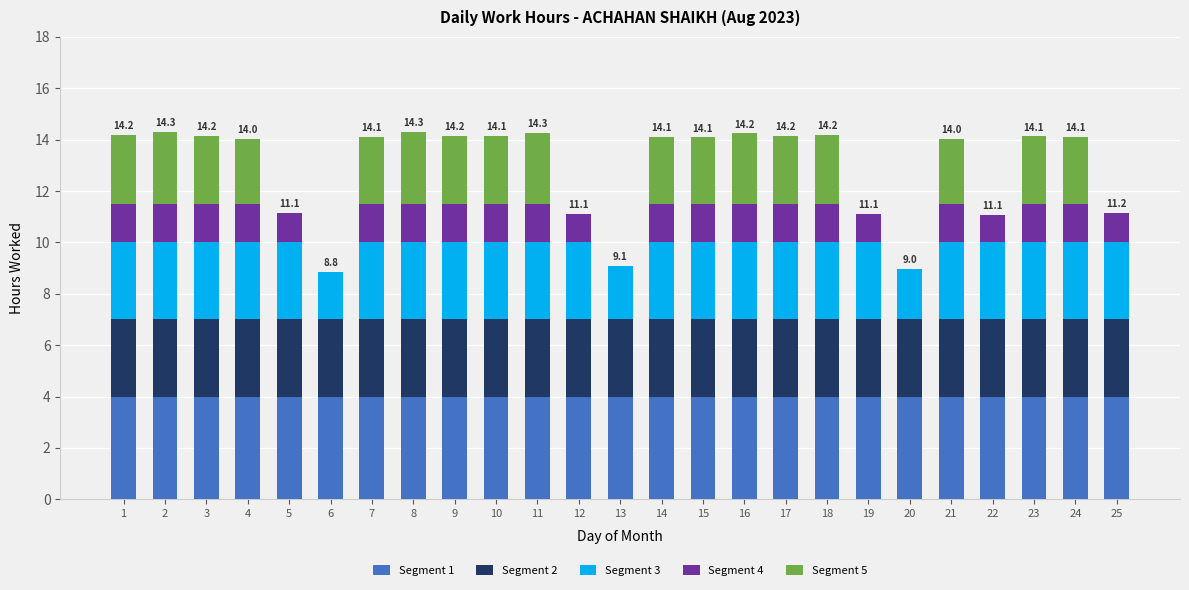

What is the total value across all series at 8?

14.3